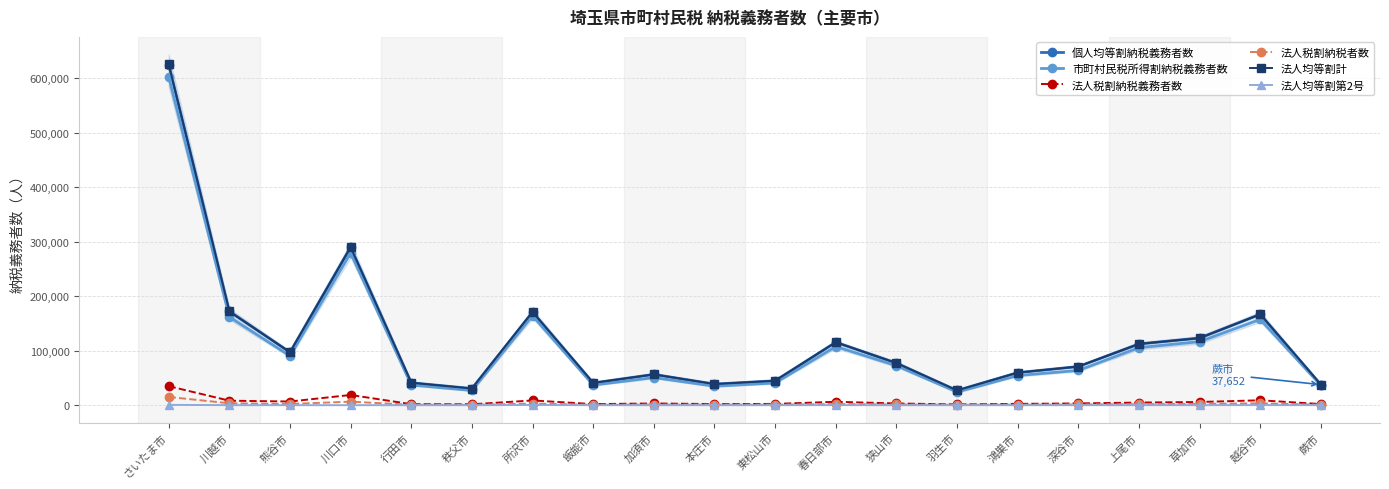

What is the maximum value for 法人税割納税義務者数?

34875